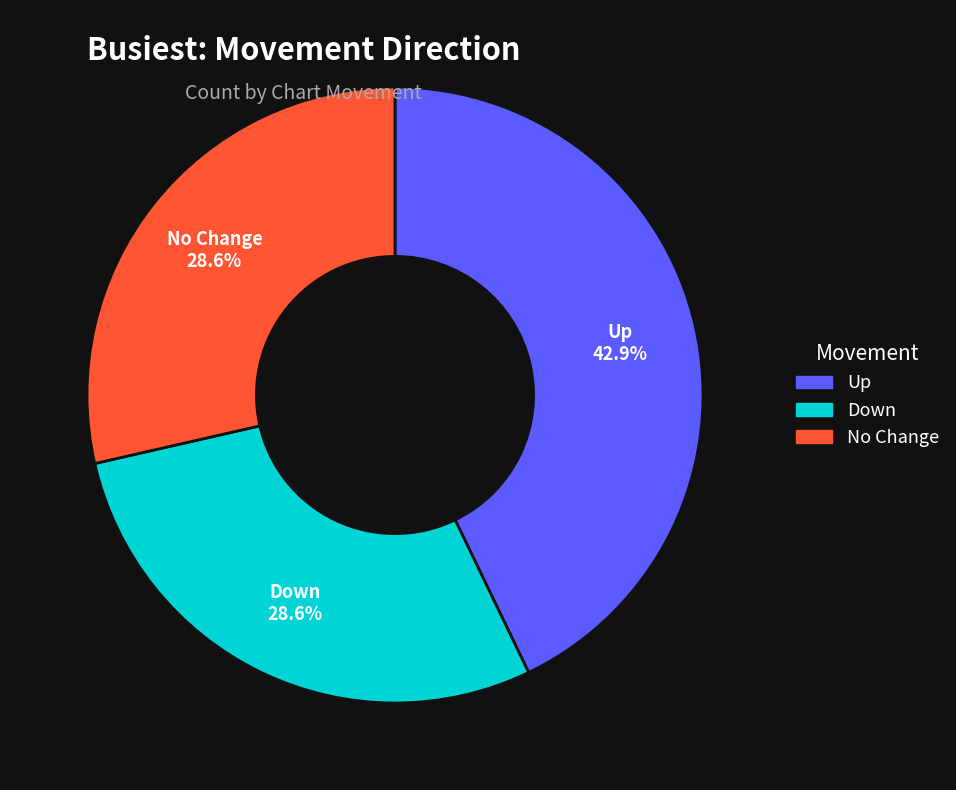

Does any single category account for the majority?

No